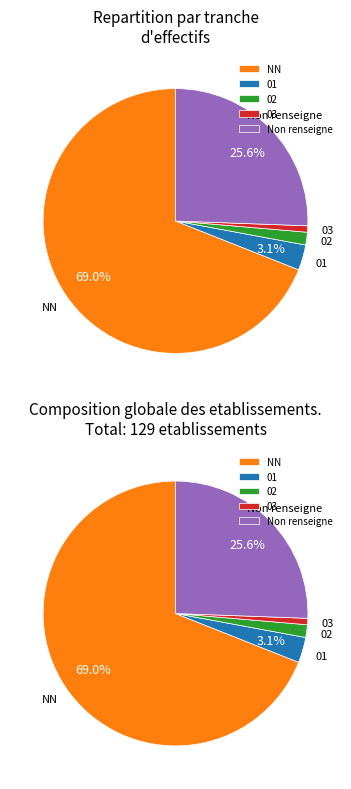

How much of the chart is everything except ?

74.4%